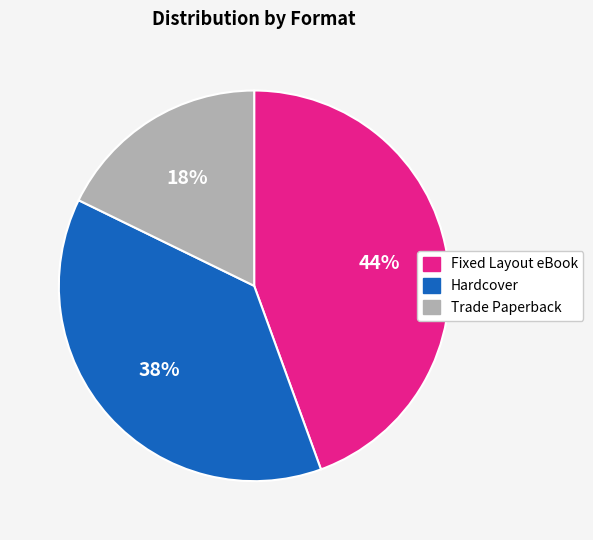

What is the ratio of the value at Fixed Layout eBook to the value at Hardcover?

1.2